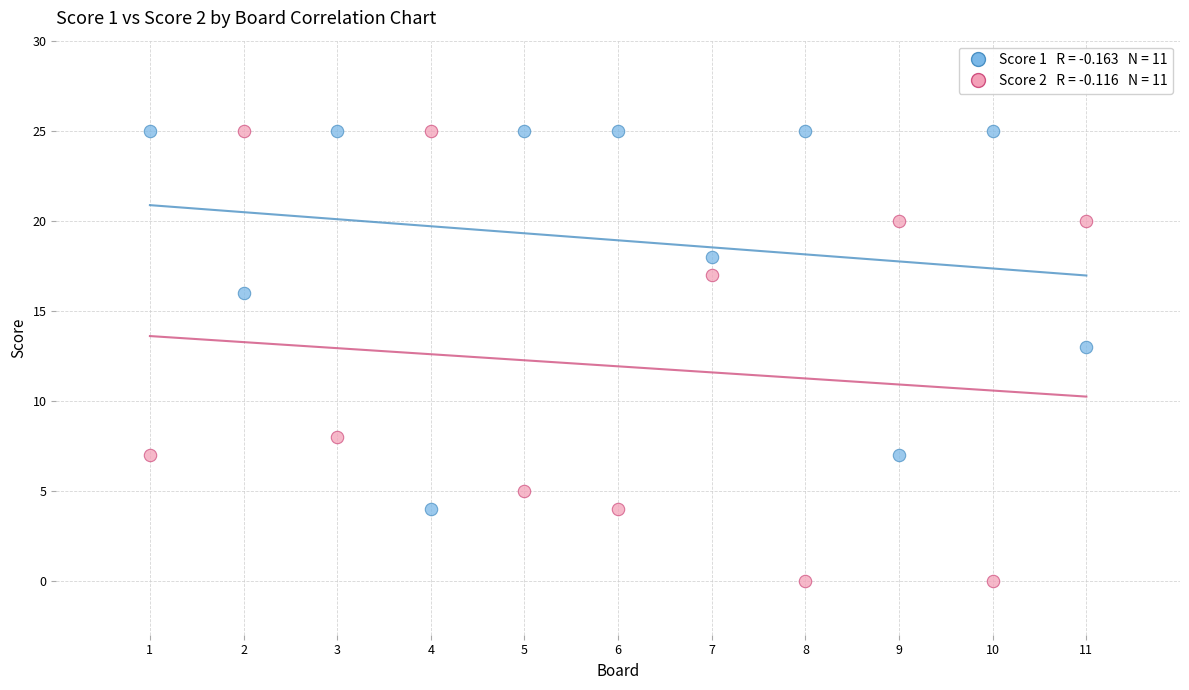

Across all series, what Y value is closest to 12?

13